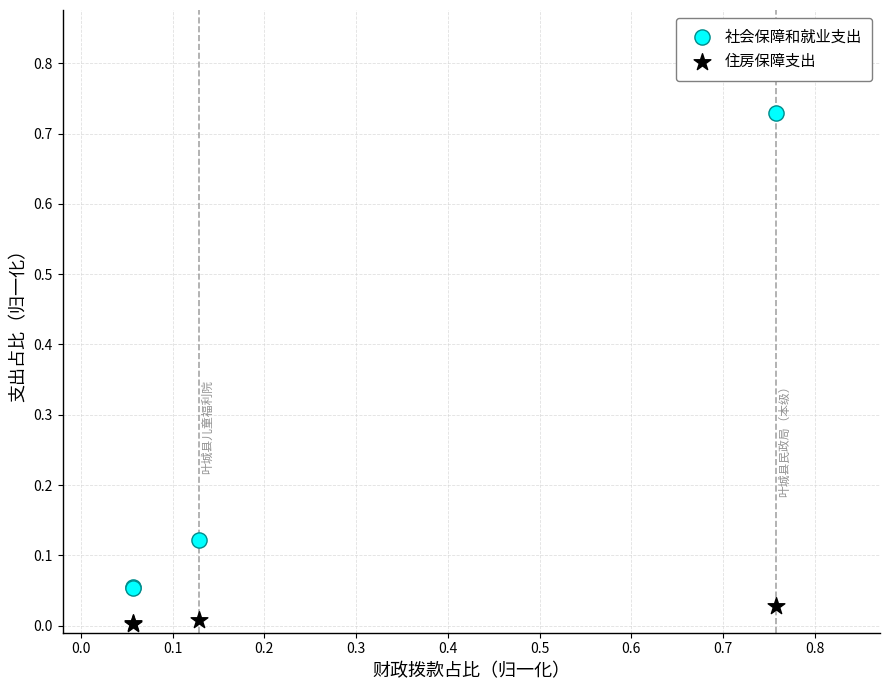

What are all the series names shown in the legend?

社会保障和就业支出, 住房保障支出